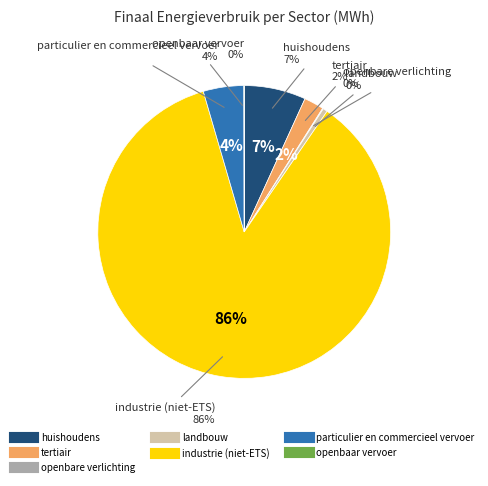

Does tertiair account for over 50% of the chart?

No